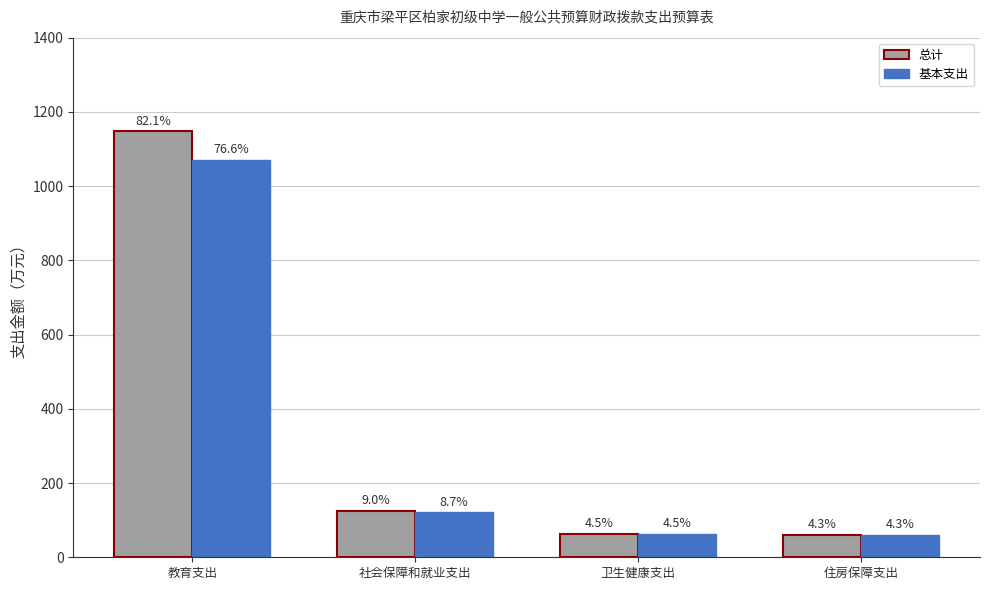

Which series changed the most between 社会保障和就业支出 and 卫生健康支出?

总计